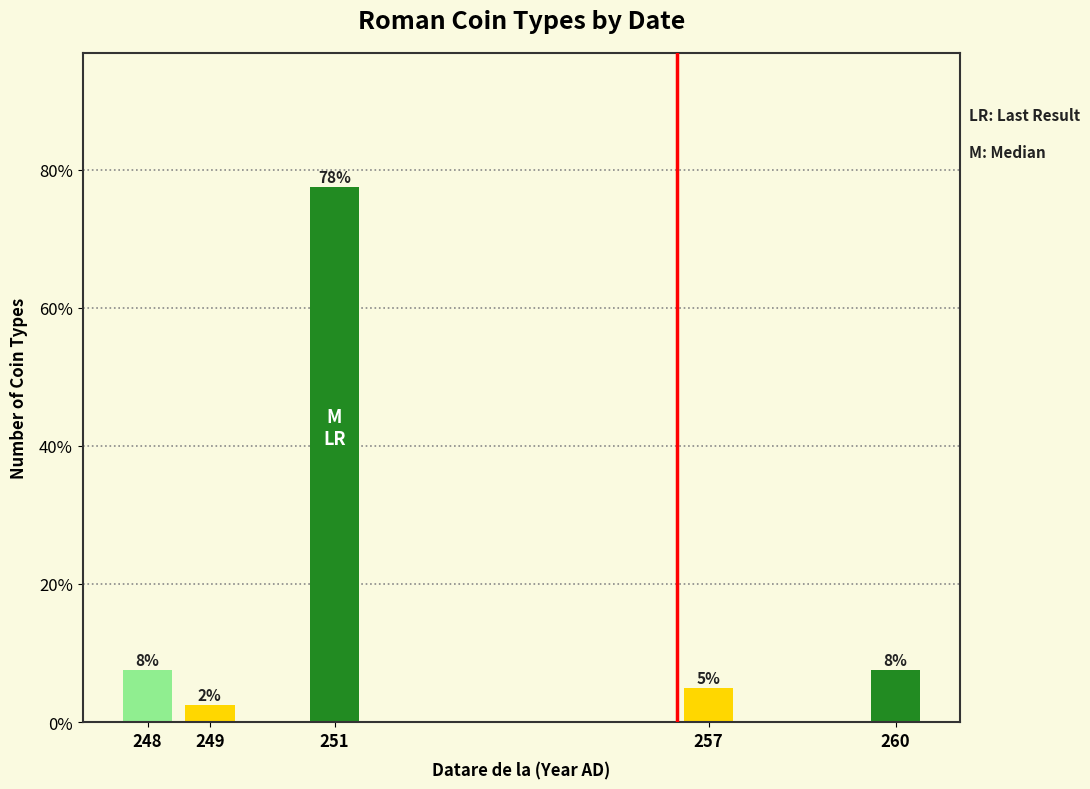

How many bars are there in total?

5